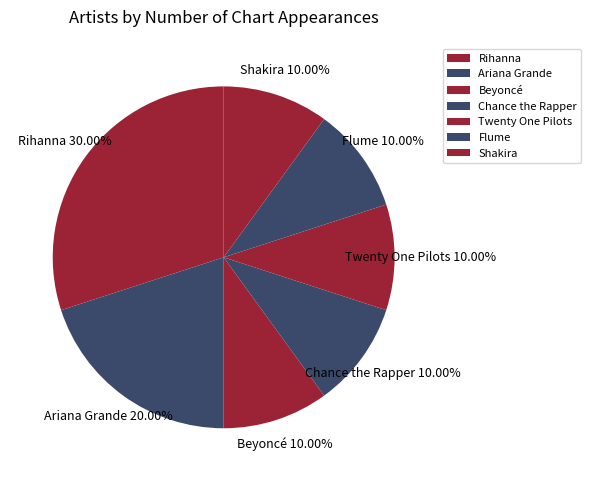

Count the number of slices in the pie.

7